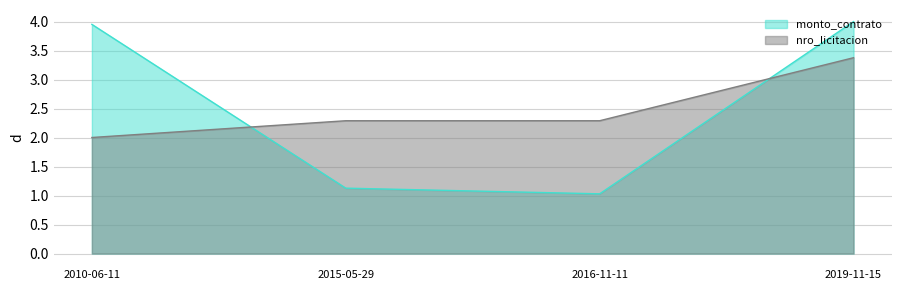

What is the difference between the maximum and minimum values in the nro_licitacion series?

1.4